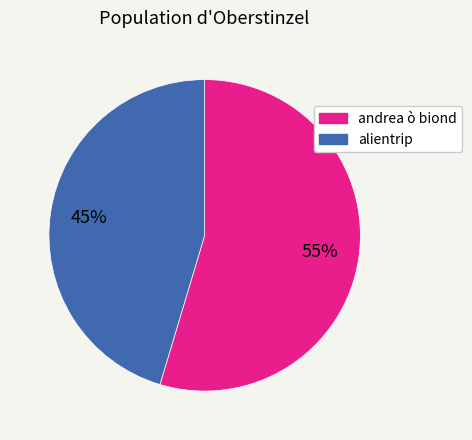

Is it true that andrea ò biond is 55% of the pie?

True